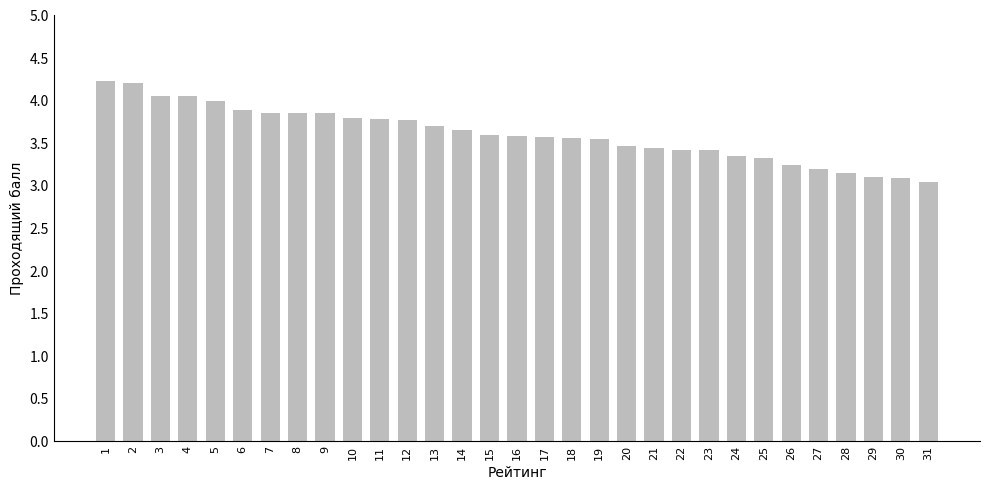

What is the sum of all values?

111.8